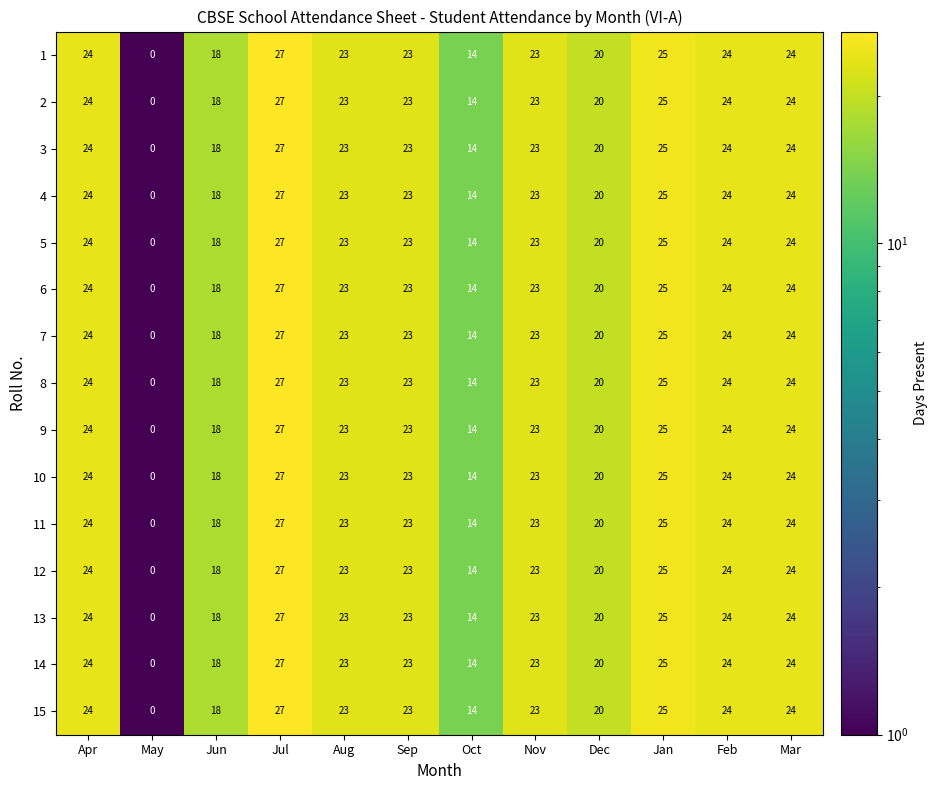

At which label does 8 first exceed 23?

Apr